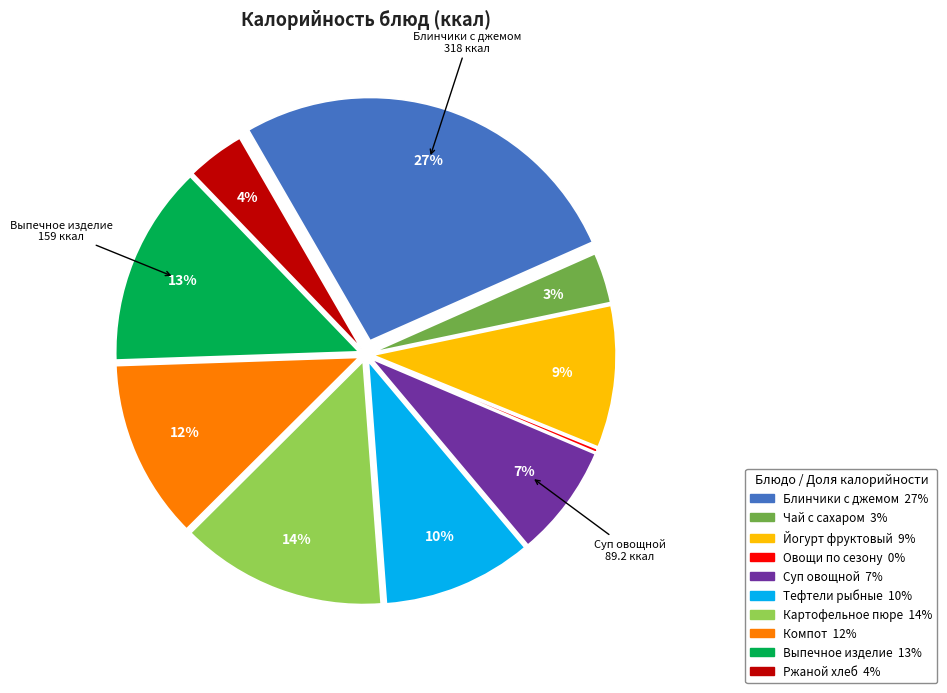

To the nearest percent, what is the average slice percentage?

10%